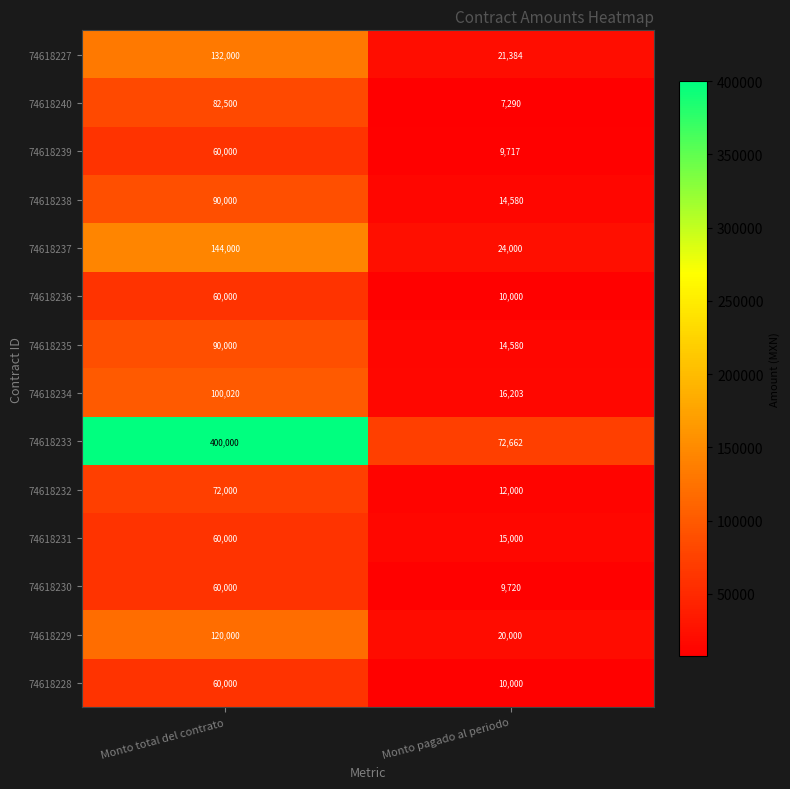

Where is 74618234 nearest to the value 58111?

Monto pagado al periodo